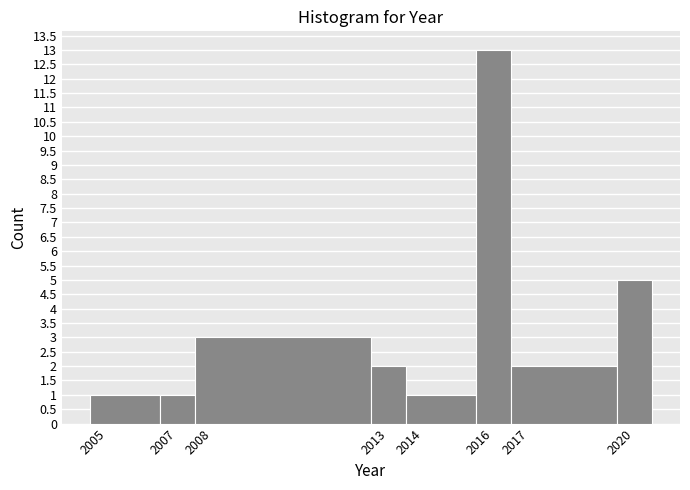

Reading left to right, list every bar in this chart as the range it spans on the x-axis followed by its height. The values are not printed on the chart, so give them approximately, as read against the axis.

2004.5 to 2006.5: 1
2006.5 to 2007.5: 1
2007.5 to 2012.5: 3
2012.5 to 2013.5: 2
2013.5 to 2015.5: 1
2015.5 to 2016.5: 13
2016.5 to 2019.5: 2
2019.5 to 2020.5: 5